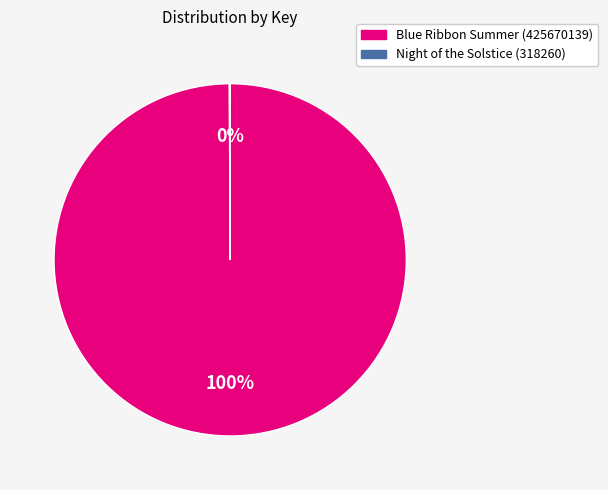

Which slice is the largest?

Blue Ribbon Summer (425670139)